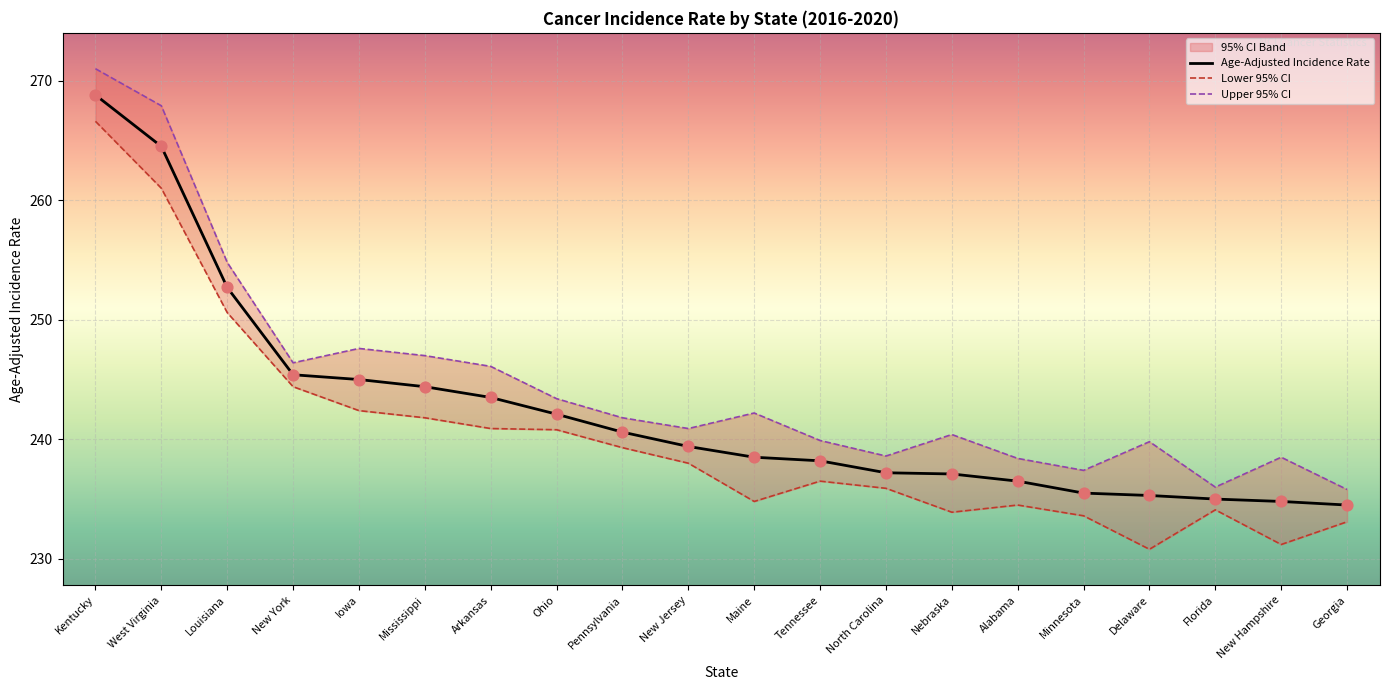

At how many categories does at least one series exceed 254?

3